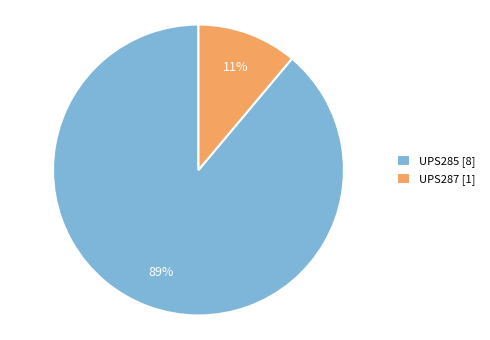

Does UPS287 represent more than half of the total?

No